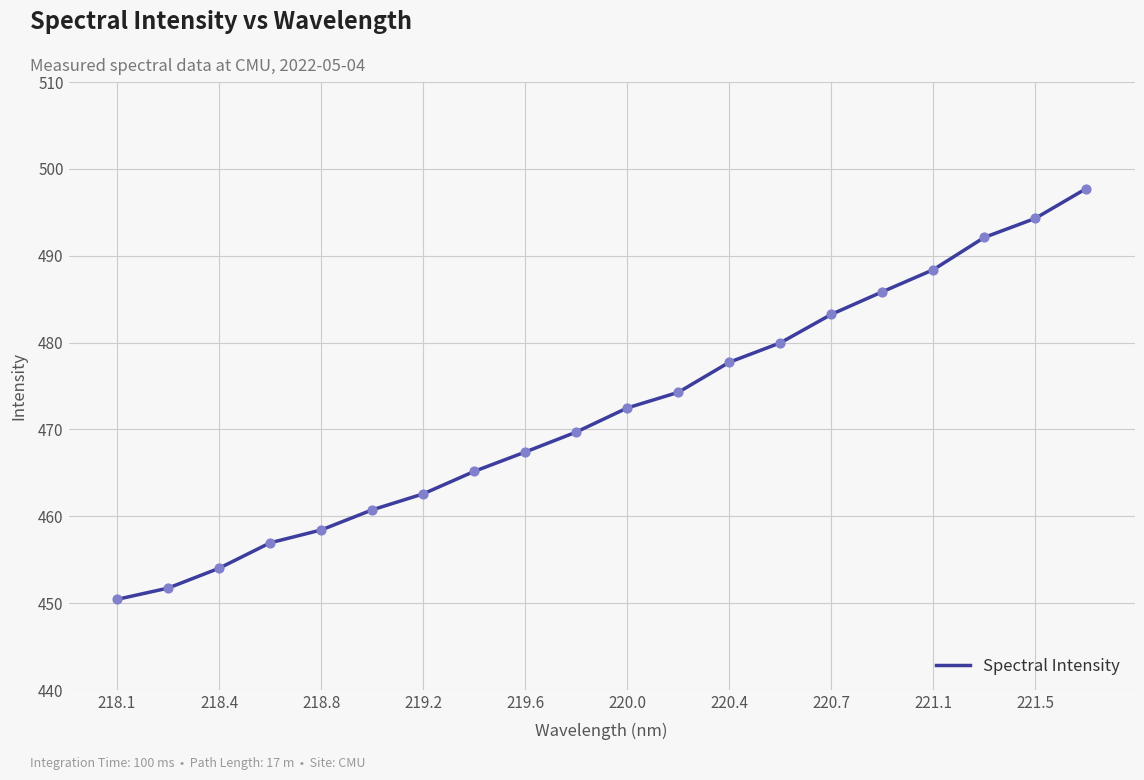

What is the greatest value displayed?

497.7